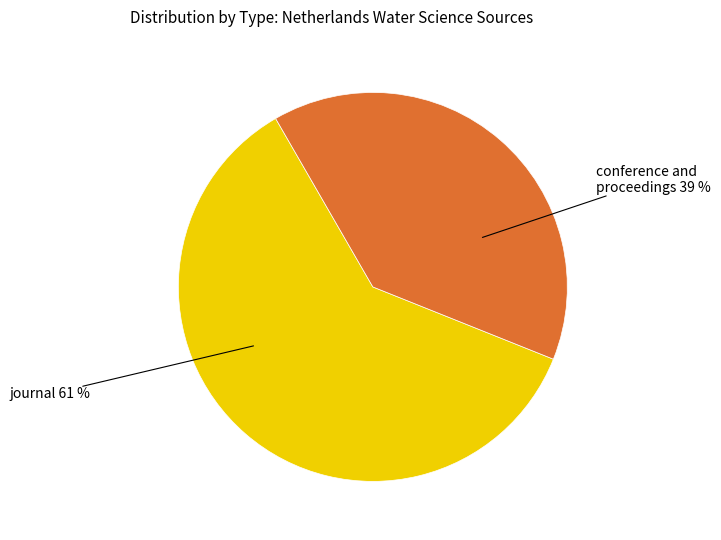

Does any single category account for the majority?

Yes